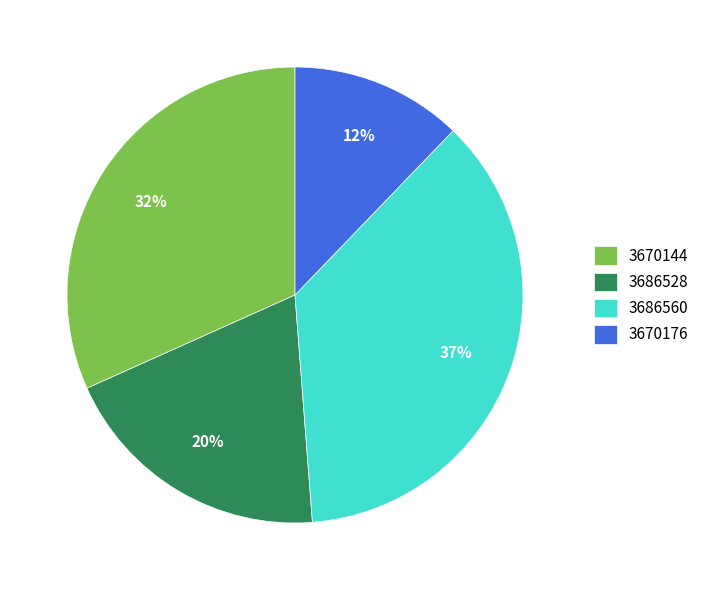

Which slice is the smallest?

3670176